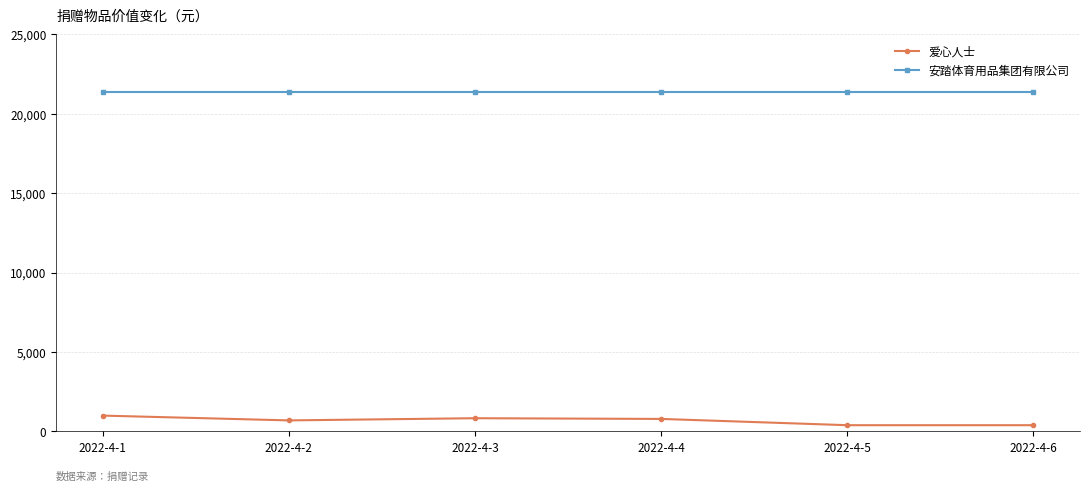

Rank the series by their maximum value, from highest to lowest.

安踏体育用品集团有限公司, 爱心人士